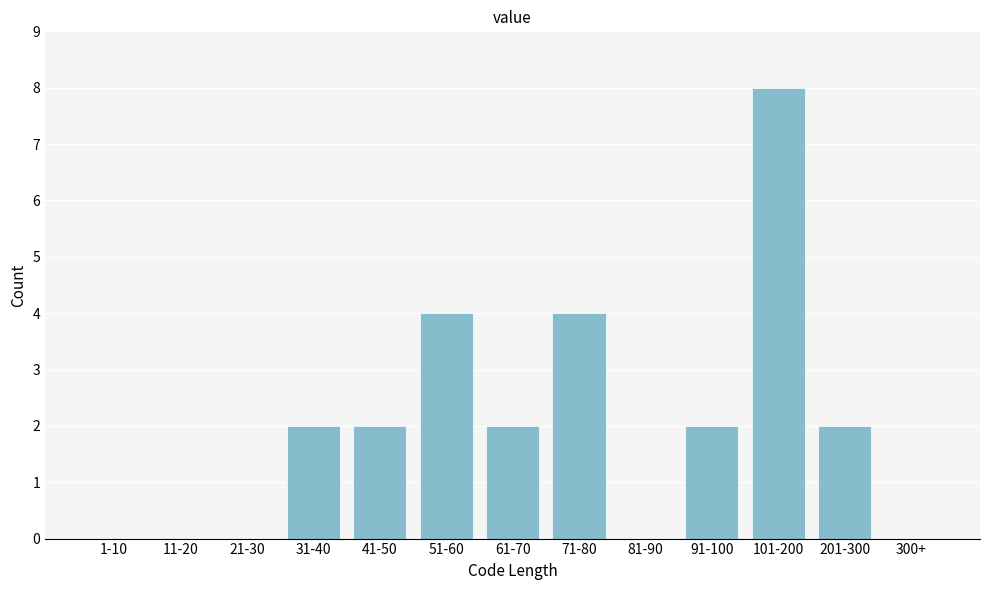

Reading left to right, list all the values displayed in this chart.

1-10=0	11-20=0	21-30=0	31-40=2	41-50=2	51-60=4	61-70=2	71-80=4	81-90=0	91-100=2	101-200=8	201-300=2	300+=0